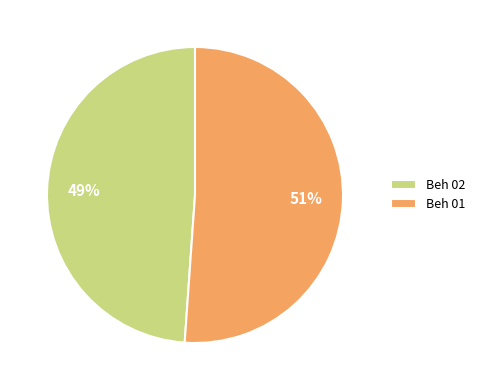

What is the largest slice in the pie chart?

Beh 01